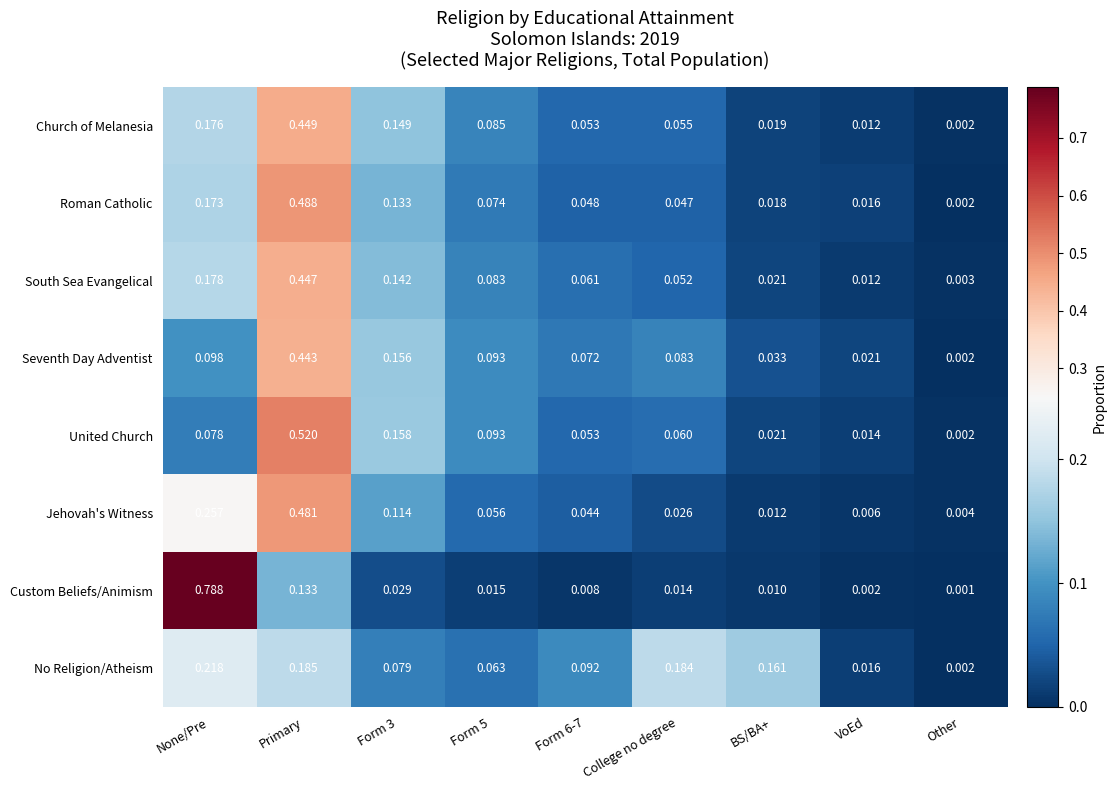

Which label corresponds to the largest value in the chart?

None/Pre